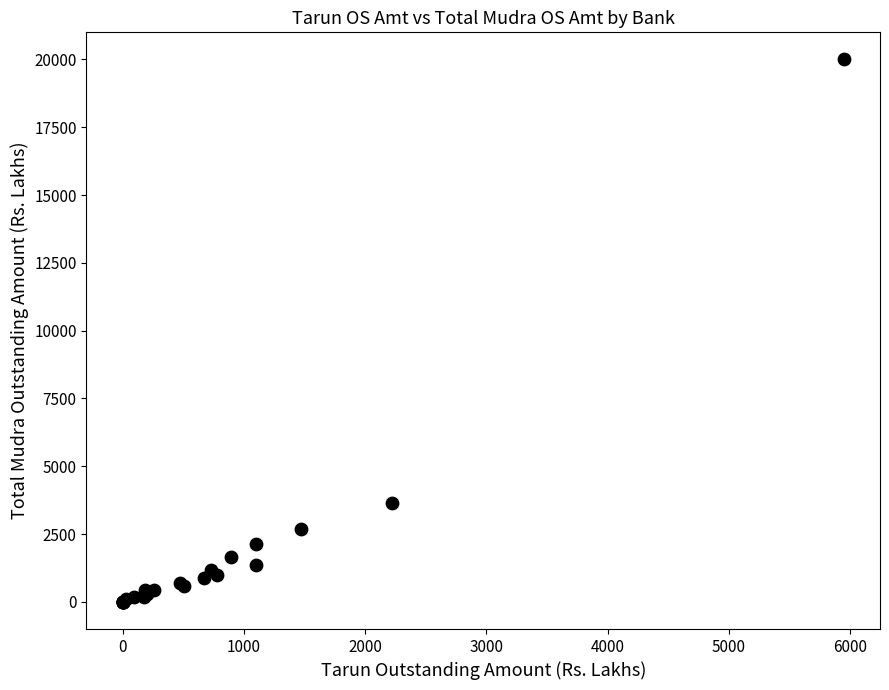

What Y value in the scatter plot is closest to 10000?

3651.3